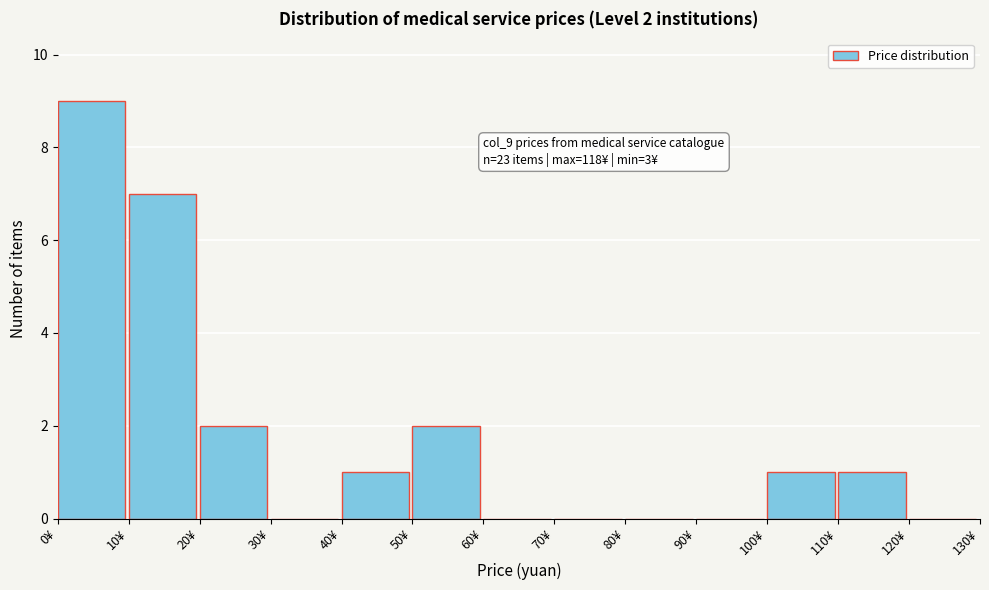

Which range on the x-axis has the tallest bar?

0 to 10